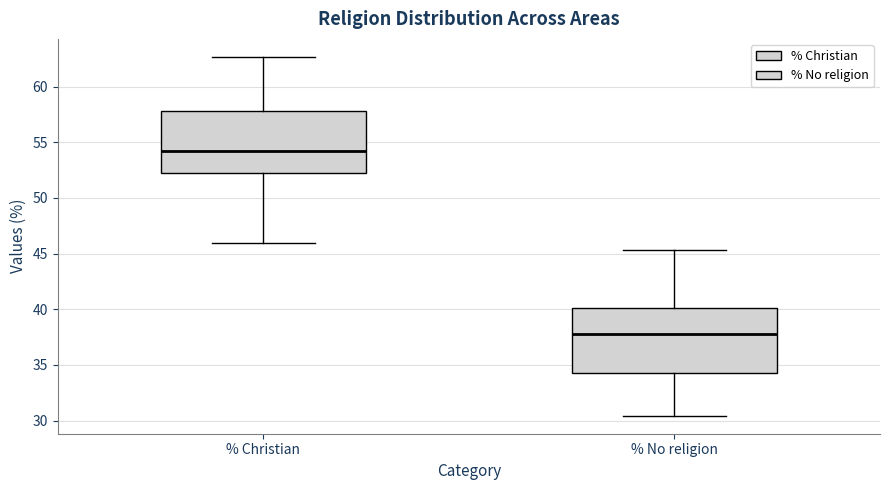

Which box's median line is the lowest?

% No religion